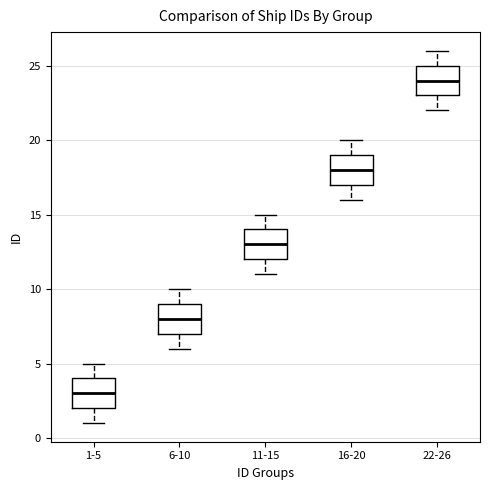

Where does the lower whisker of the box for 11-15 end on the y-axis? The values are not printed on the chart, so give them approximately, as read against the axis.

11